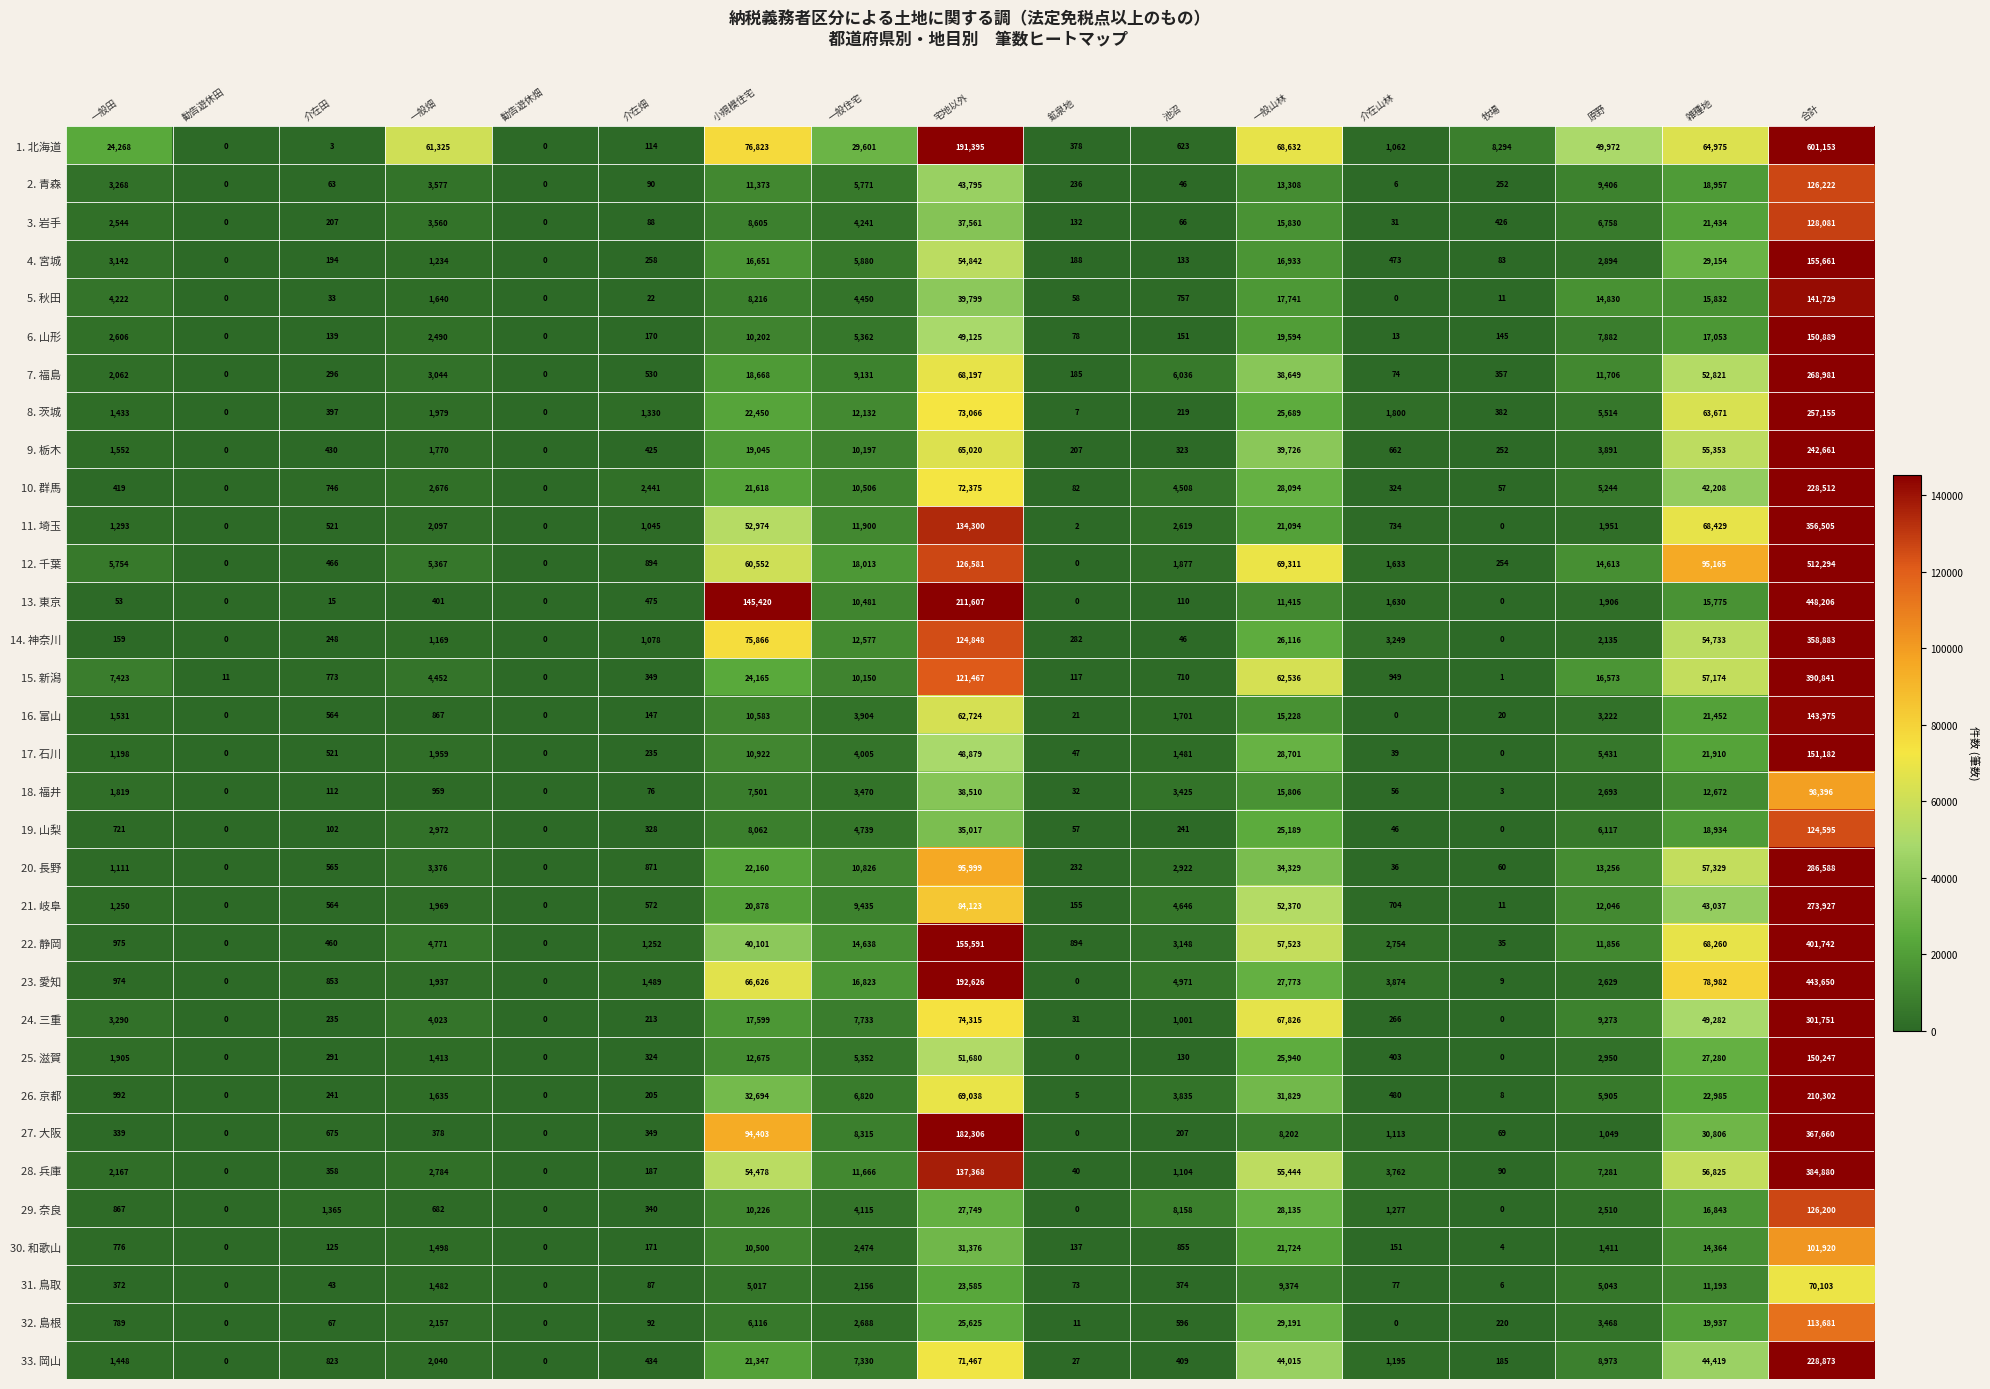

Which series has the largest range (max minus min)?

1. 北海道